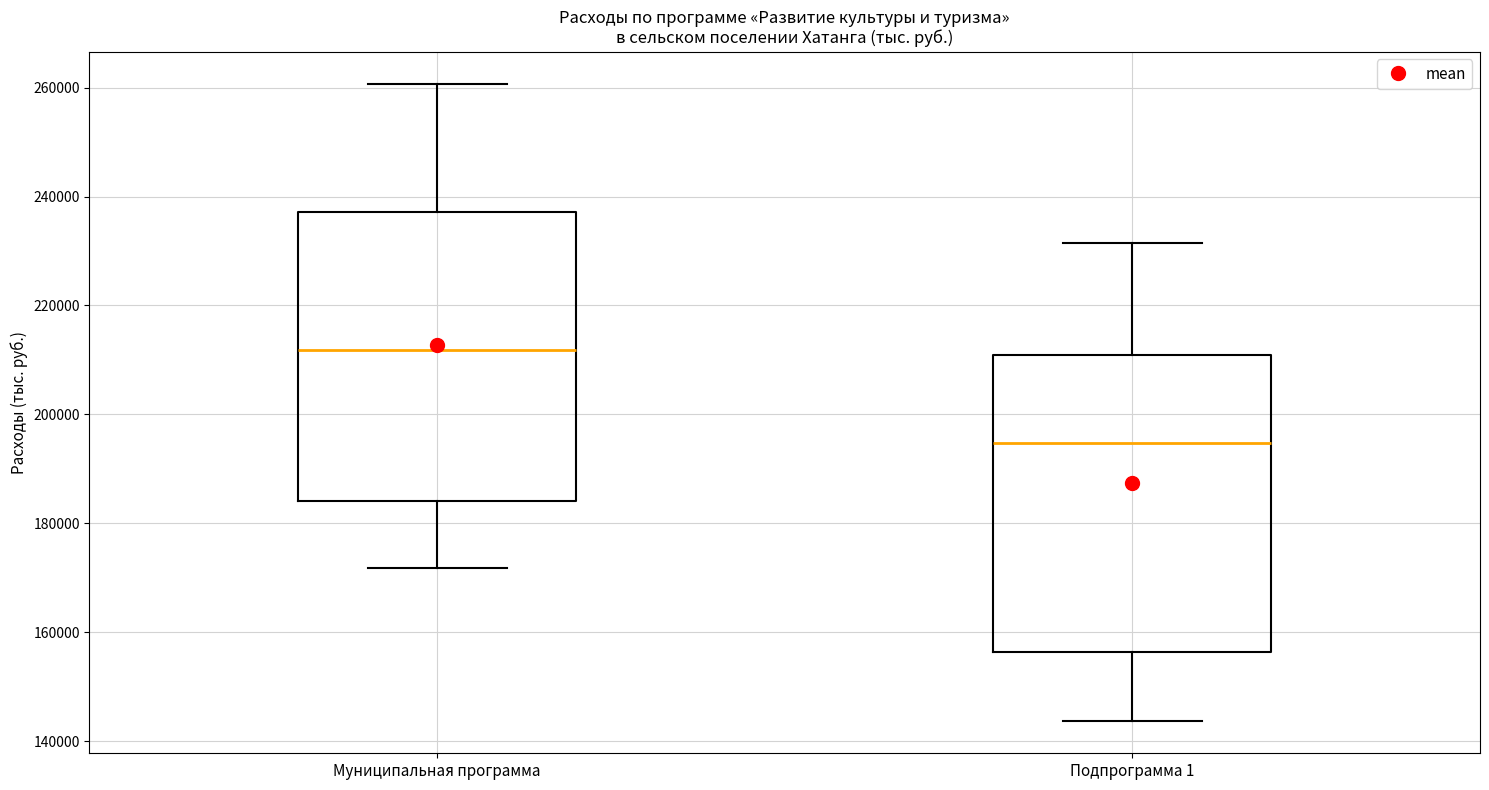

Which box's median line is the lowest?

Подпрограмма 1